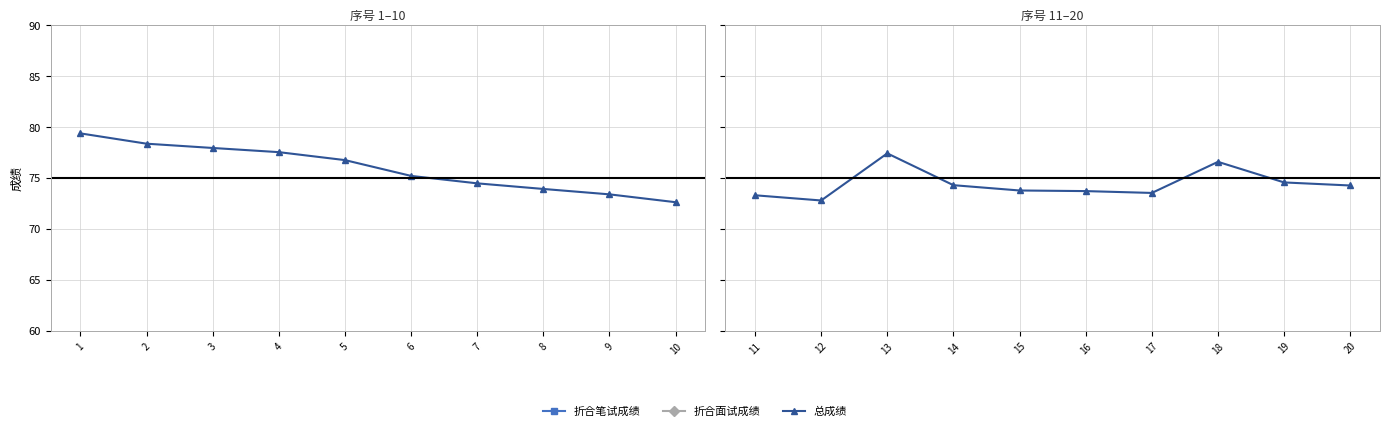

The 折合笔试成绩 series shows 36.5 at 18. True or false?

True